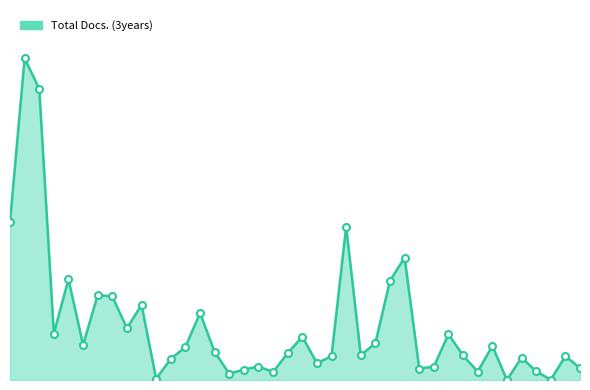

Does the chart display data point markers on the line(s)?

No